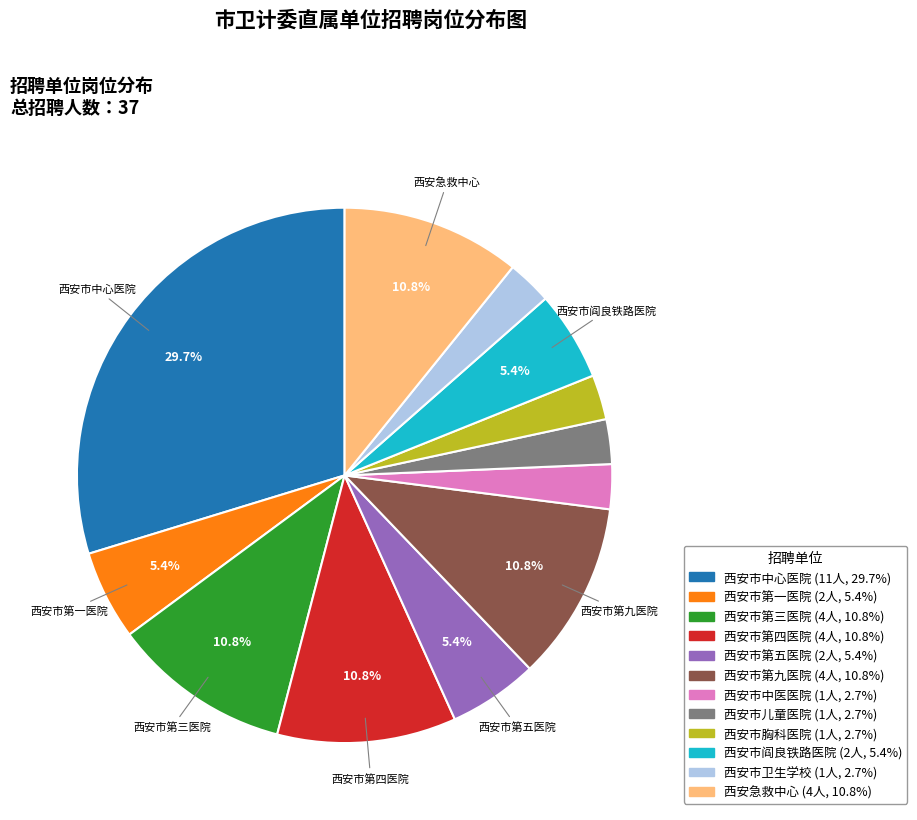

Does any single category account for the majority?

No